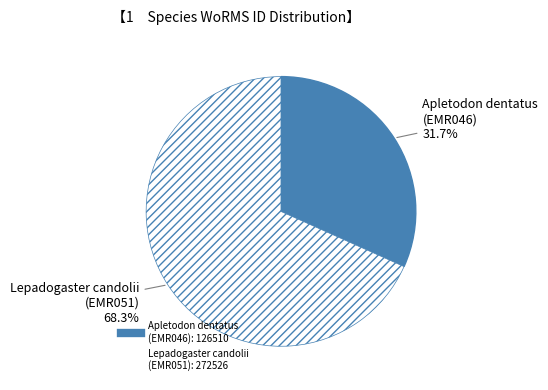

Approximately how many times larger is the value at Lepadogaster candolii (EMR051) compared to Apletodon dentatus (EMR046)?

2.2